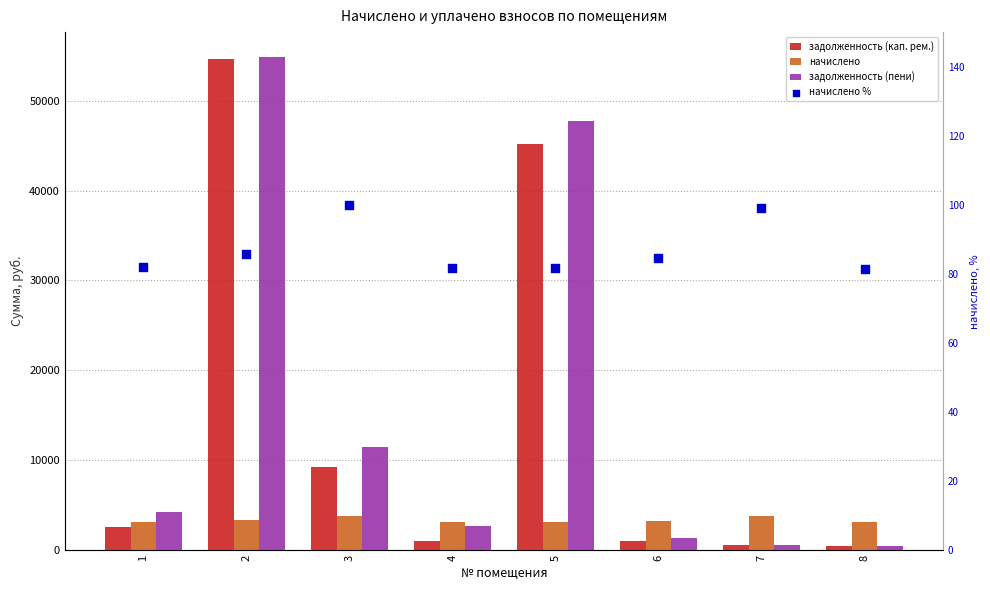

Is the value of задолженность (кап. рем.) at 5 greater than the value of задолженность (пени) at 5?

No